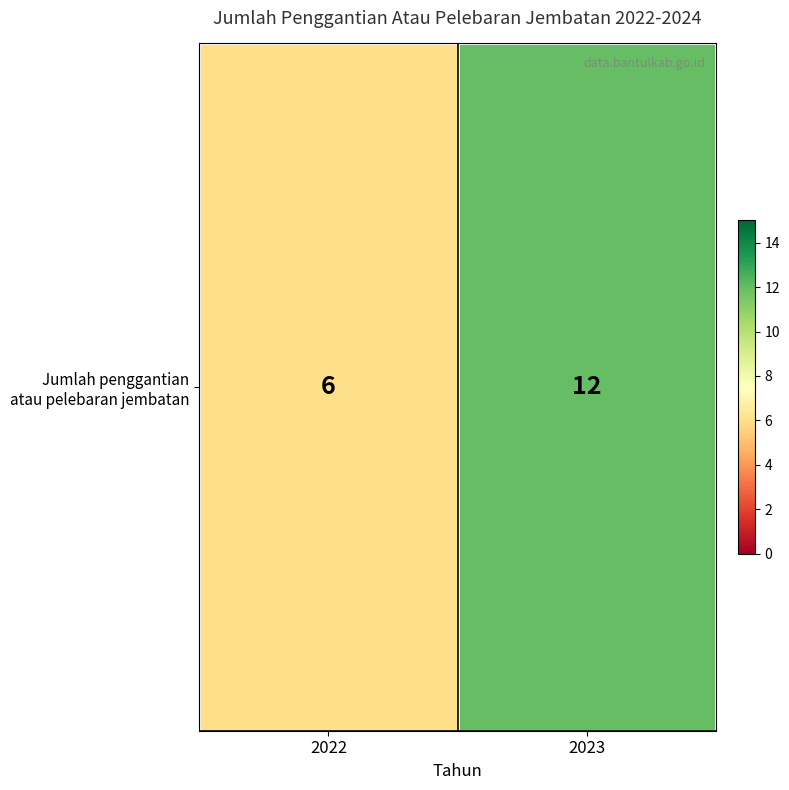

True or false: the data shows 9 at 2022.

False